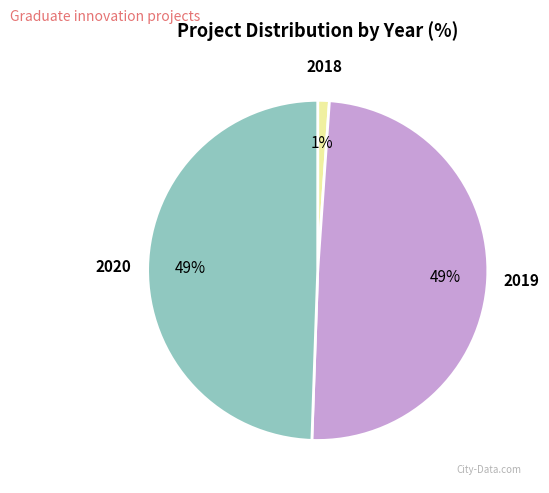

True or false: 2019 accounts for 62% of the total.

False